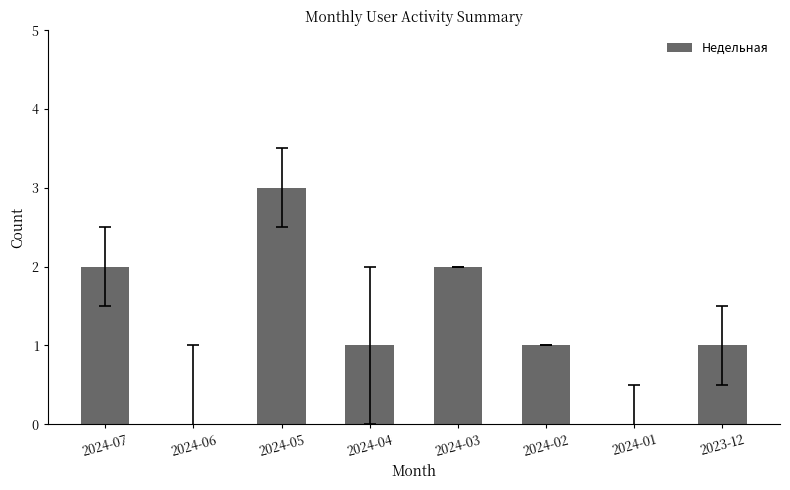

Where does the data first go above 1?

2024-07